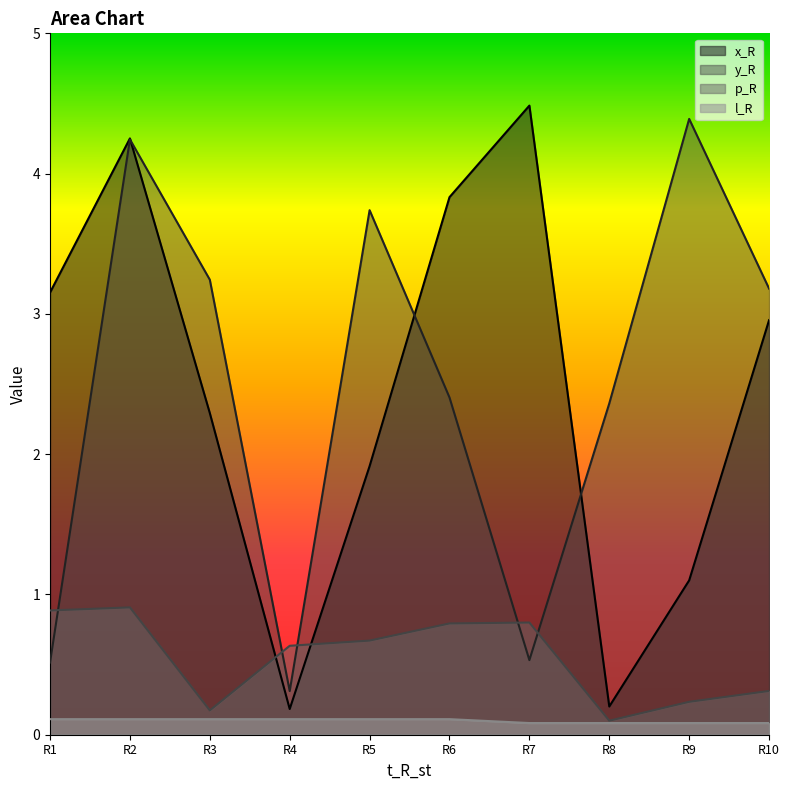

True or false: p_R has a value of 0.6 at R4.

True